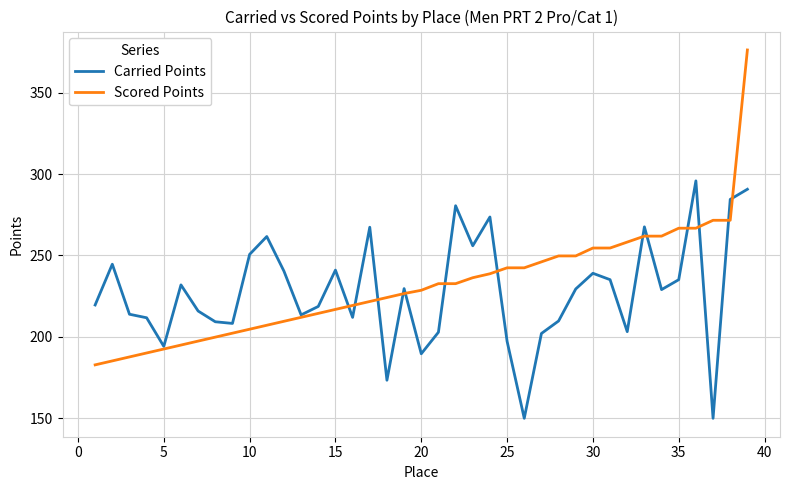

What are all the series names shown in the legend?

Carried Points, Scored Points